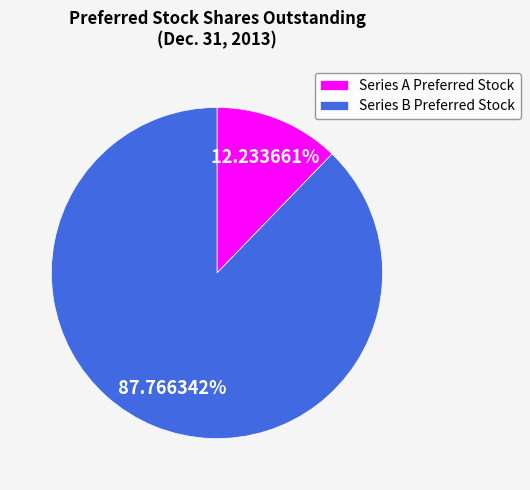

To the nearest percent, what percentage of the pie is Series A Preferred Stock?

12%